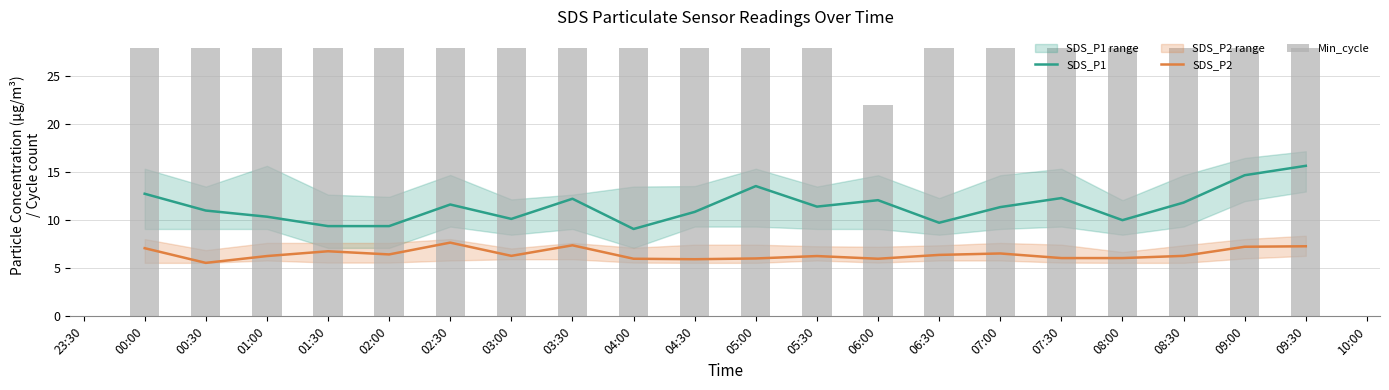

Reading right to left, extract all data points from this chart.

SDS_P1: 15.7	14.7	11.8	10.0	12.3	11.4	9.8	12.1	11.4	13.6	10.9	9.1	12.2	10.2	11.7	9.4	9.4	10.4	11.0	12.8
SDS_P2: 7.3	7.2	6.3	6.1	6.1	6.5	6.4	6.0	6.3	6.0	6.0	6.0	7.4	6.3	7.7	6.5	6.8	6.3	5.6	7.1
Min_cycle: 28.0	28.0	28.0	28.0	28.0	28.0	28.0	22.0	28.0	28.0	28.0	28.0	28.0	28.0	28.0	28.0	28.0	28.0	28.0	28.0